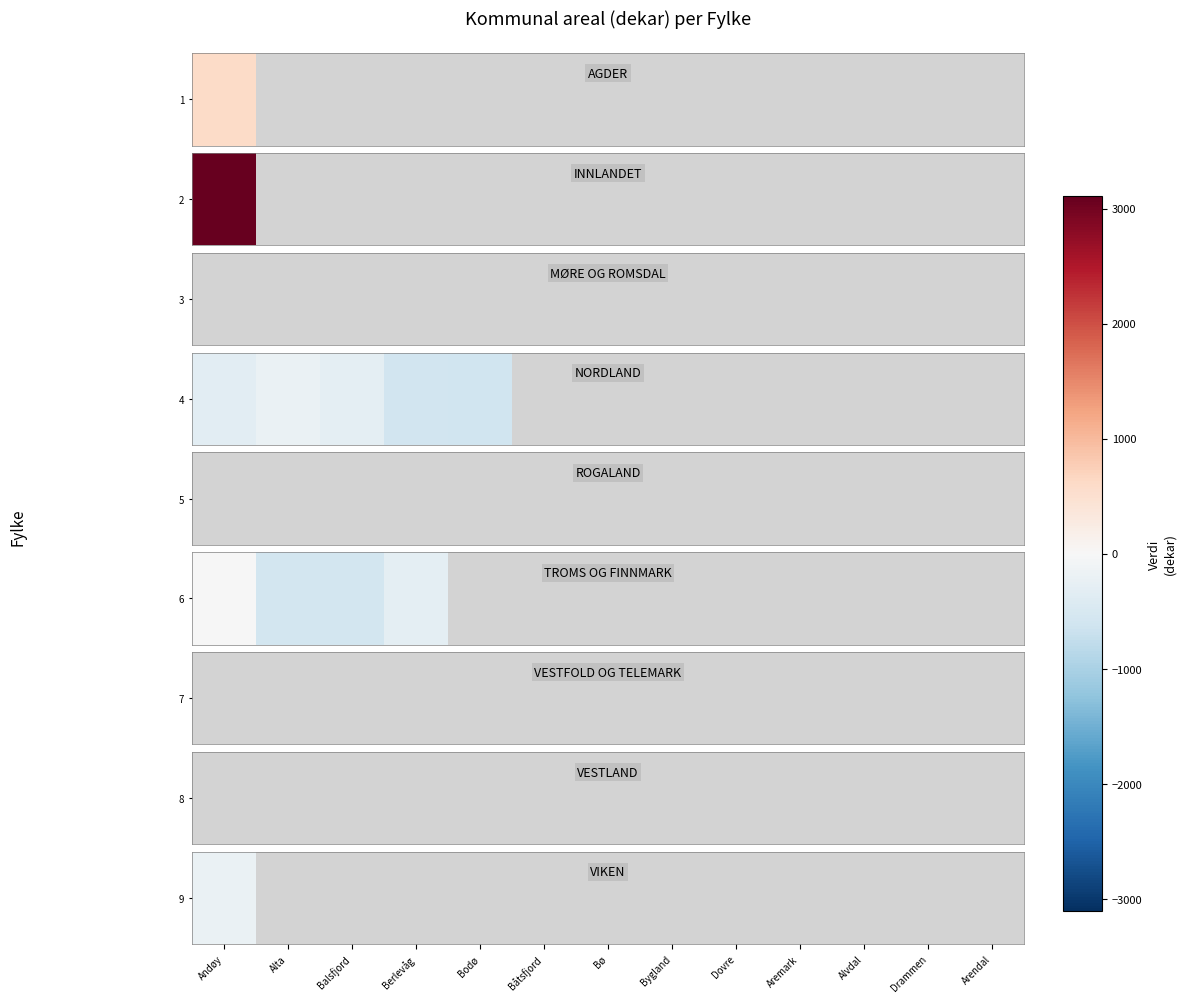

At Dovre, list the series in order from smallest to largest.

AGDER, INNLANDET, MØRE OG ROMSDAL, NORDLAND, ROGALAND, TROMS OG FINNMARK, VESTFOLD OG TELEMARK, VESTLAND, VIKEN